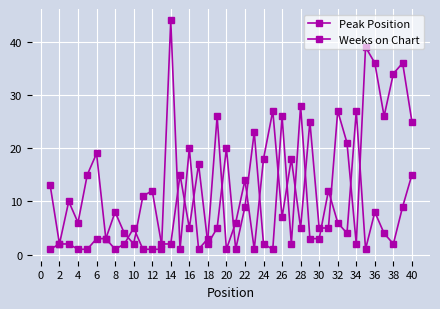

What is the difference between the second highest and second lowest values in the Peak Position series?

26